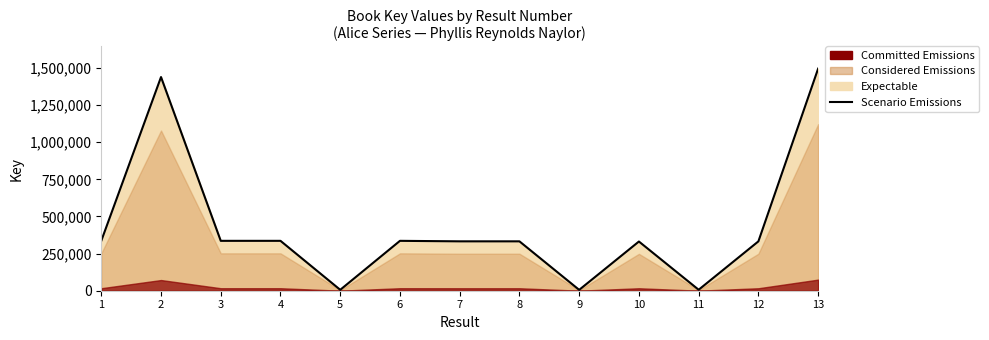

Which label corresponds to the largest value in the chart?

13